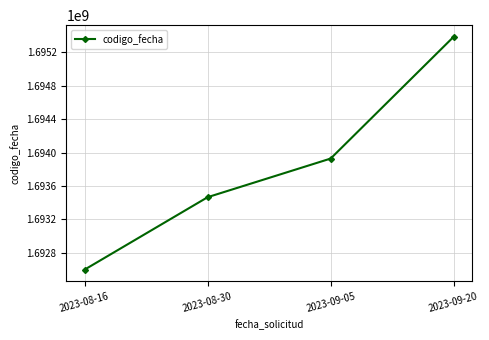

Rank the categories by value from highest to lowest.

2023-09-20, 2023-09-05, 2023-08-30, 2023-08-16